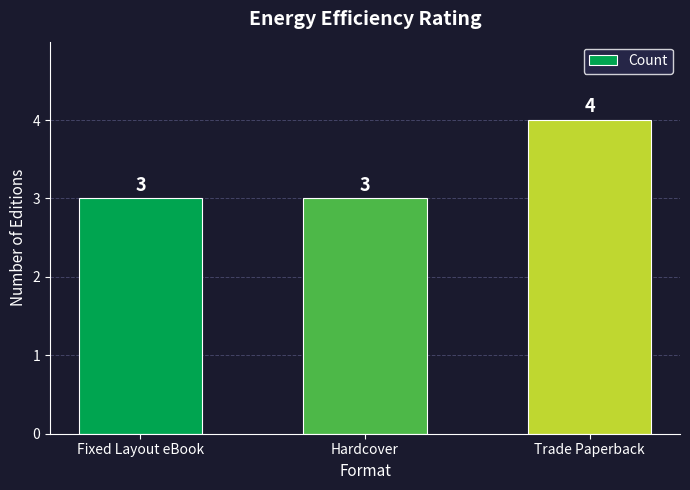

What is the maximum value shown in the chart?

4